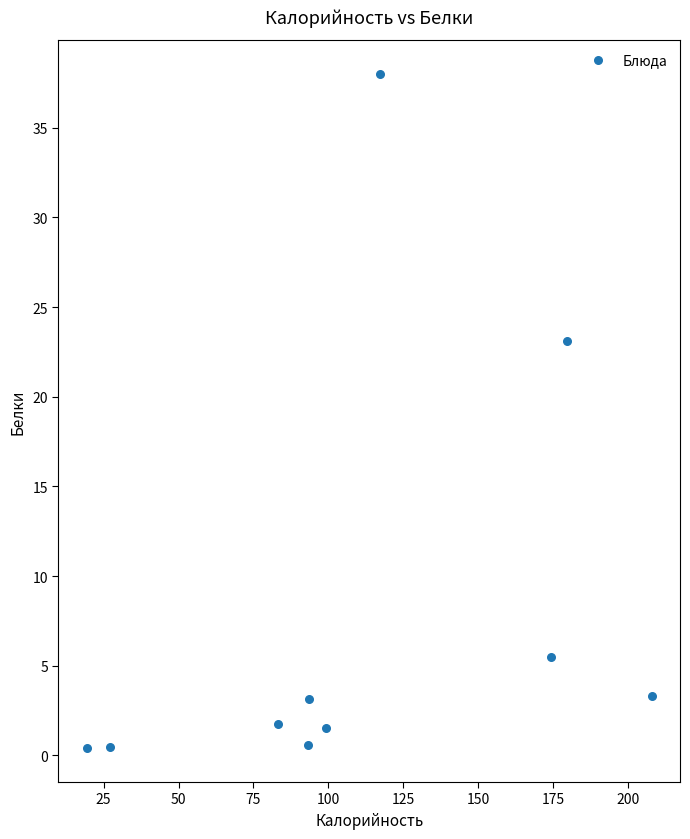

What Y value in the scatter plot is closest to 19?

23.1